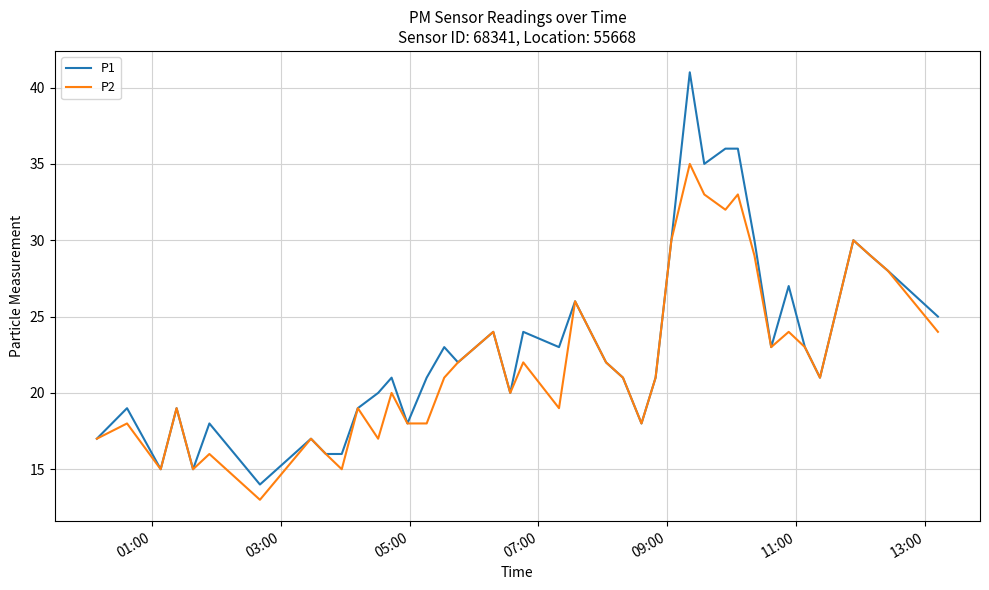

What is the average value of the P2 series?

22